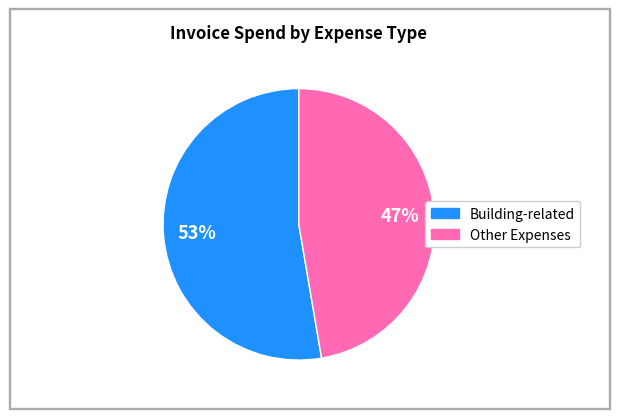

To the nearest percent, what is the average slice percentage?

50%